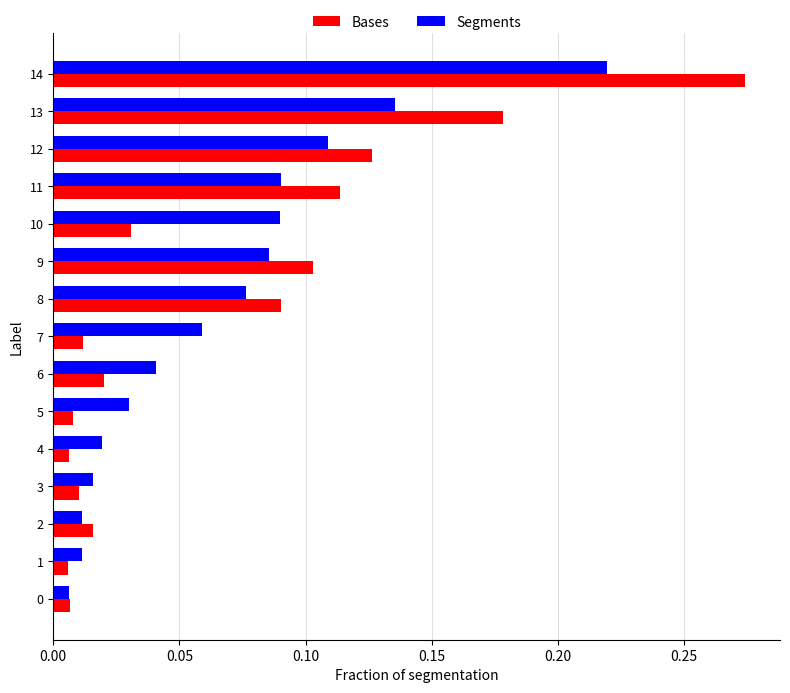

At which category does the chart reach its peak across all series?

14